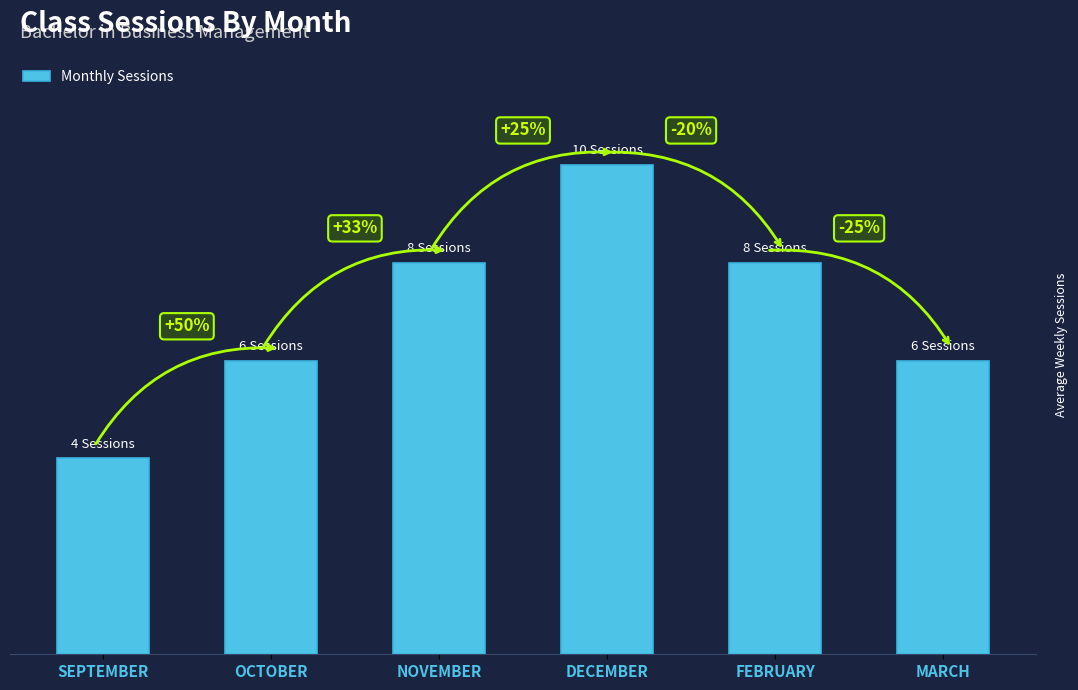

What is the change in value from OCTOBER to FEBRUARY?

+2